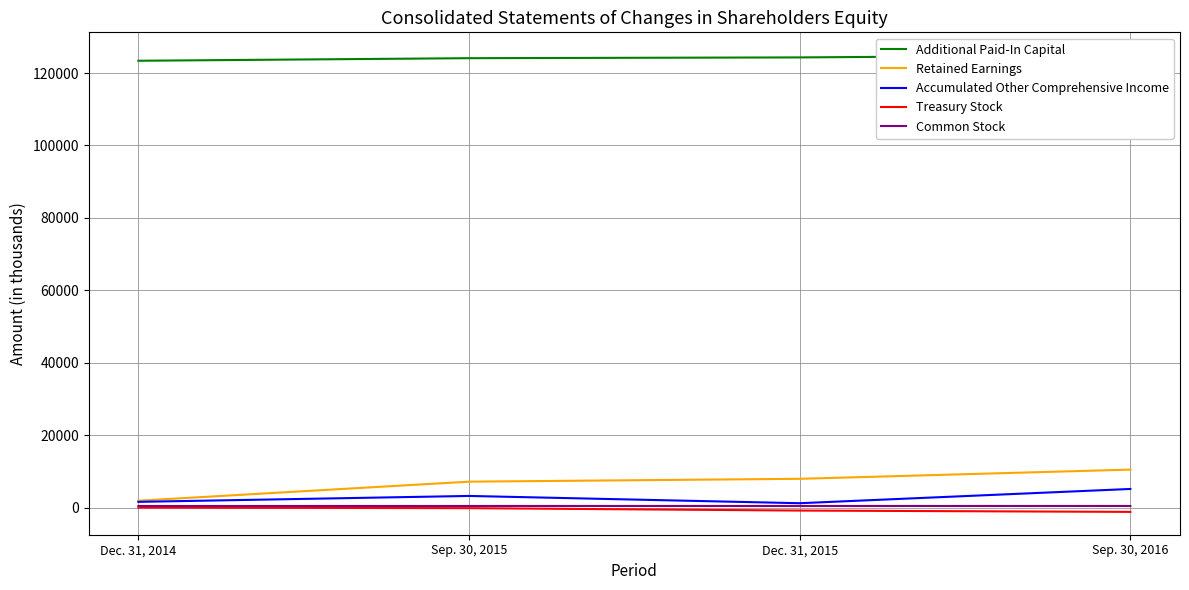

What is the total value across all series at Sep. 30, 2015?

134728